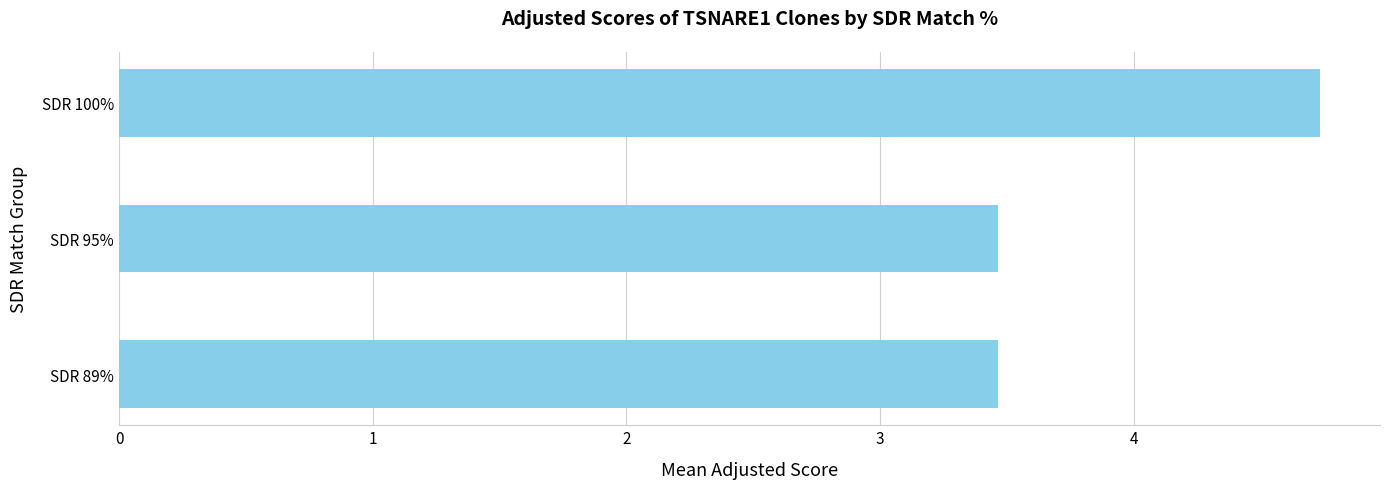

What is the average value?

3.9